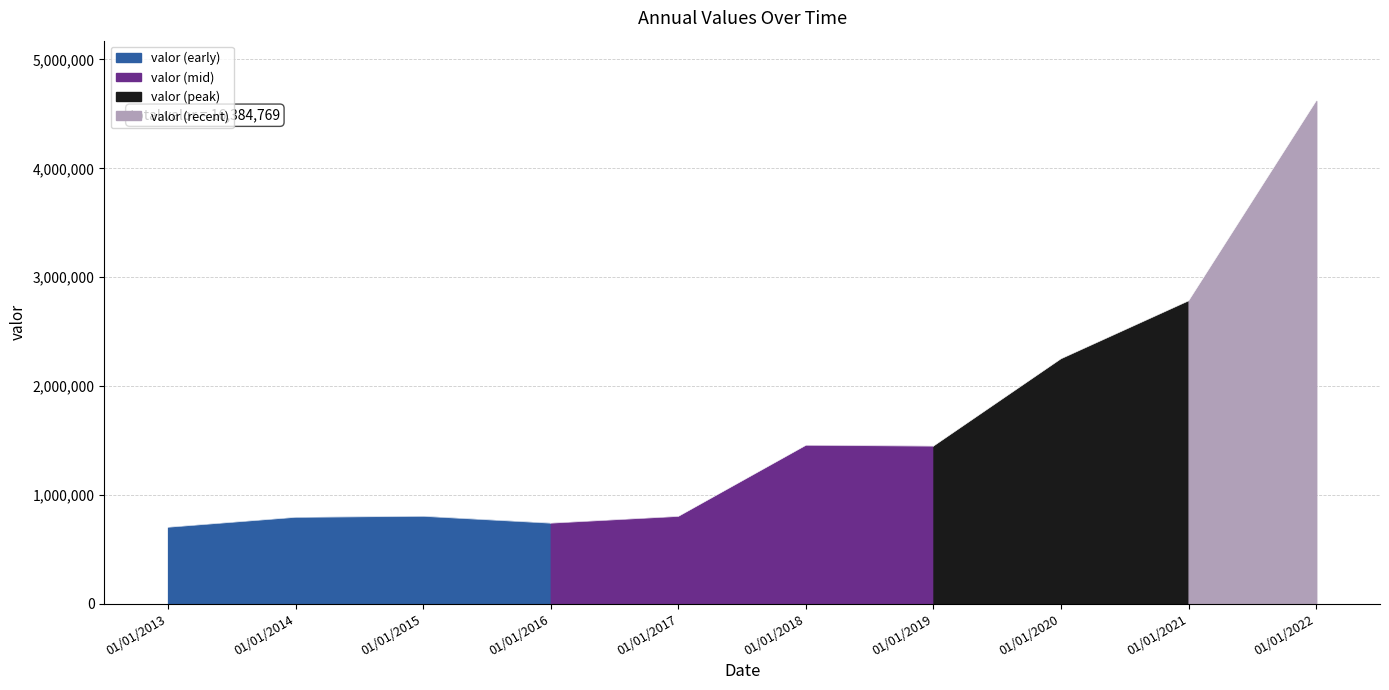

How many lines are shown in the chart?

1